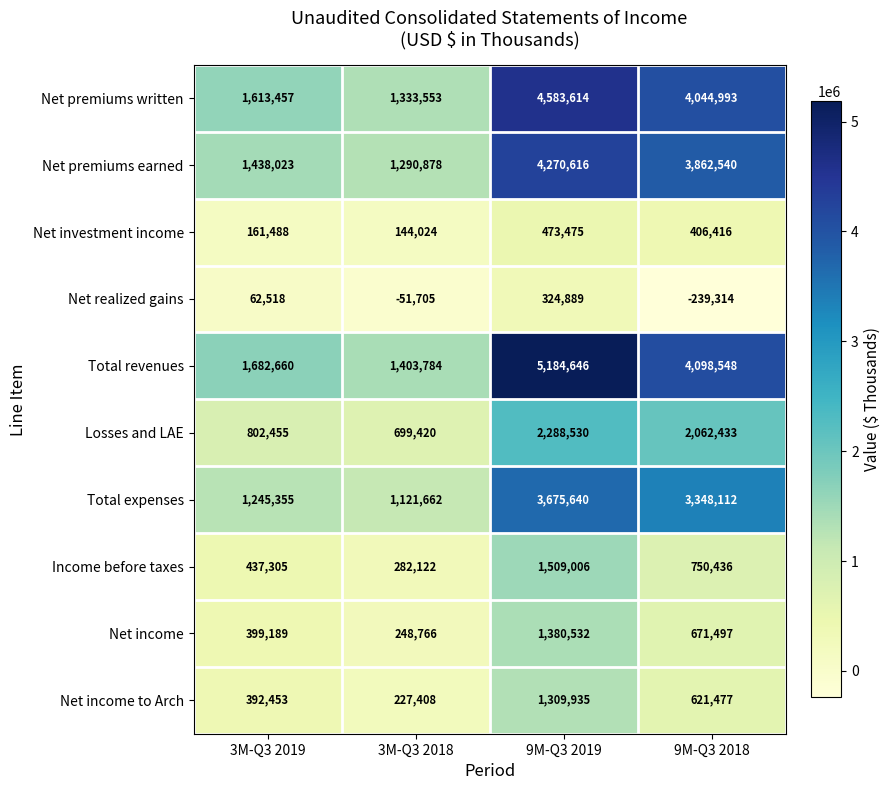

At how many categories does at least one series exceed 645030?

4